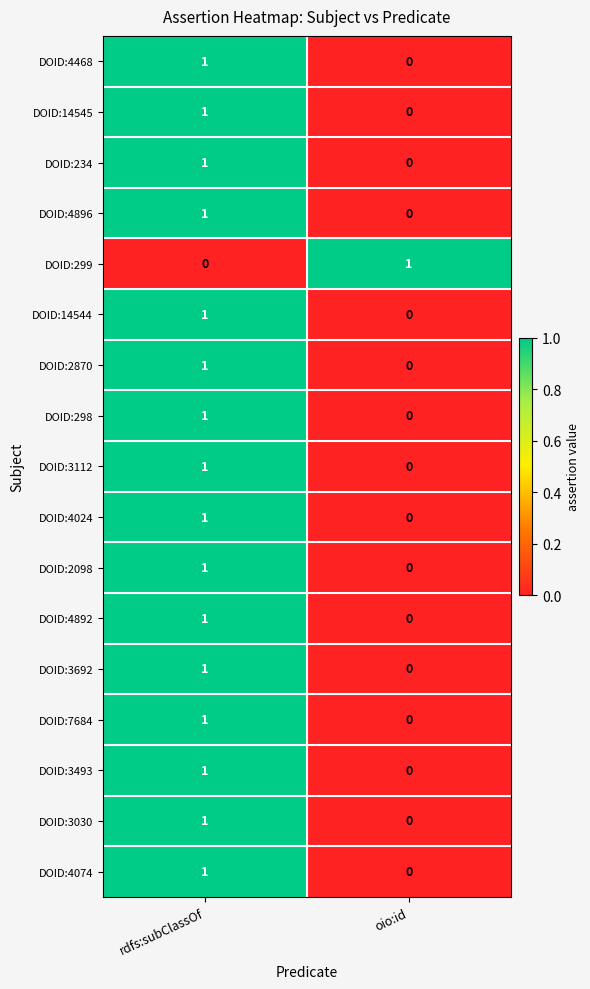

Is it true that DOID:299 equals 1 at oio:id?

True